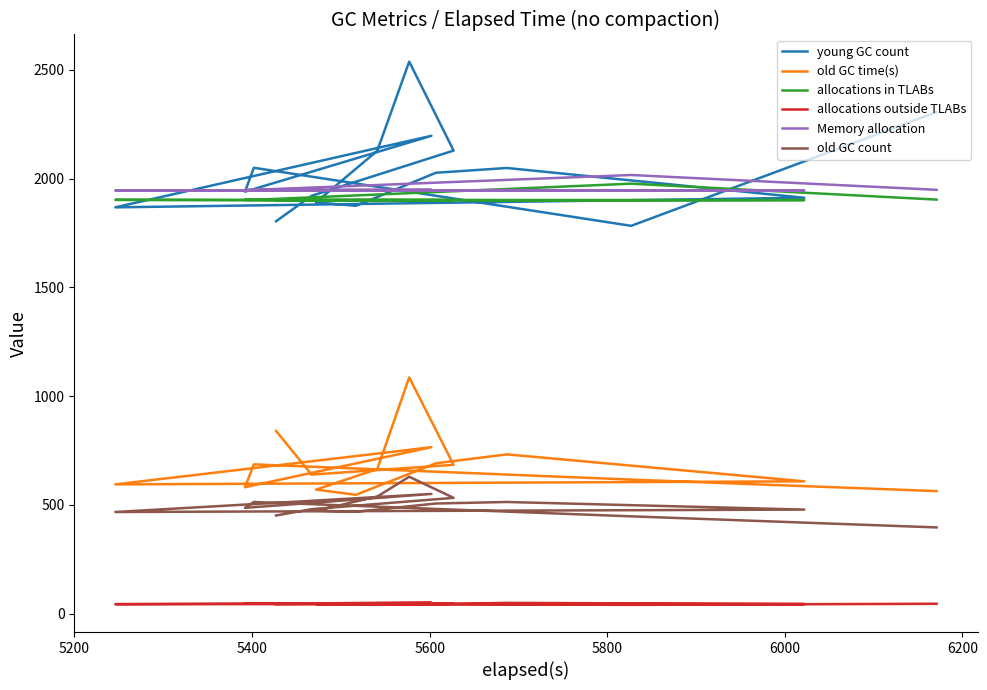

Reading left to right, list all the values displayed in this chart.

young GC count: 2306.0	1783.0	2050.0	1940.0	2197.0	1868.0	1912.0	2049.0	2027.0	1875.0	1891.0	2128.0	2538.0	2129.0	1921.0	1804.0
old GC time(s): 563.0	616.0	686.0	581.0	765.0	594.0	608.0	732.0	691.0	546.0	570.0	664.0	1086.0	684.0	639.0	840.0
allocations in TLABs: 1903.6	1976.9	1902.7	1902.6	1899.0	1902.4	1901.5	1898.4	1902.3	1902.6	1901.1	1897.3	1899.7	1899.5	1901.2	1902.0
allocations outside TLABs: 45.0	39.9	45.8	45.4	49.5	43.1	43.8	49.0	43.7	43.0	43.4	47.0	46.2	45.9	44.2	43.1
Memory allocation: 1948.6	2016.7	1948.5	1948.0	1948.5	1945.5	1945.2	1947.4	1946.0	1945.6	1944.5	1944.3	1945.9	1945.5	1945.4	1945.1
old GC count: 396.0	447.0	513.0	486.0	550.0	467.0	478.0	513.0	506.0	468.0	473.0	538.0	629.0	532.0	480.0	451.0